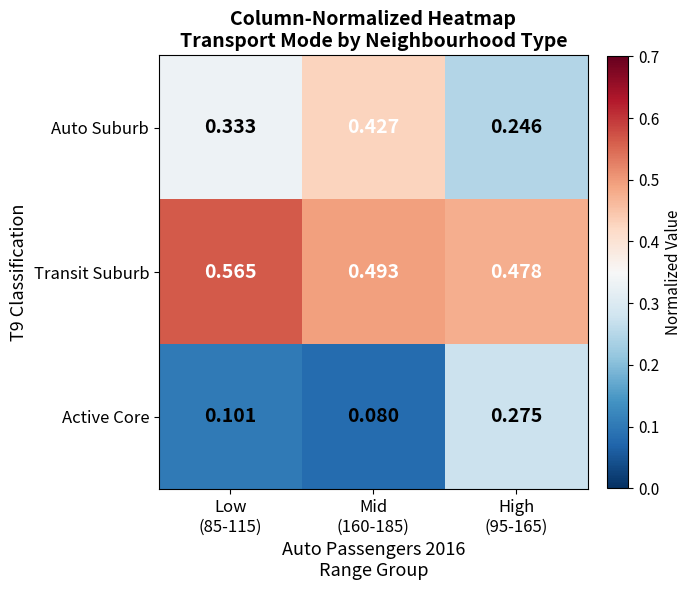

List the series in order of their peak value, lowest first.

Active Core, Auto Suburb, Transit Suburb